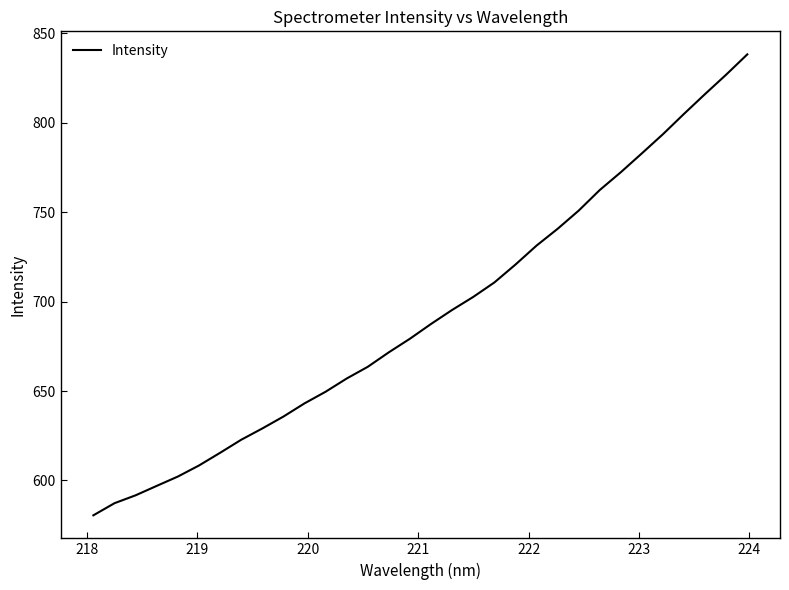

What is the difference between the maximum and minimum values?

257.7